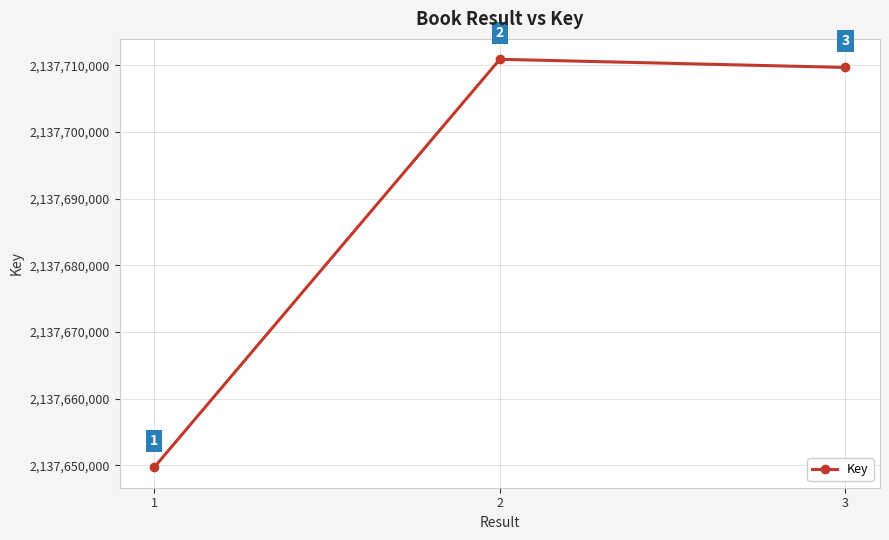

True or false: the data shows 464174536 at 2.

False